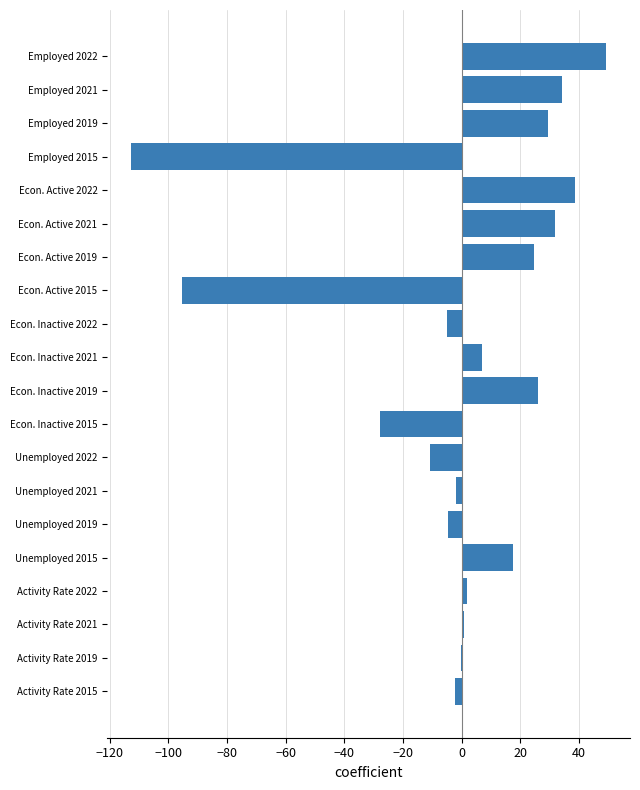

The chart shows a value of -0.1 at Activity Rate 2019. True or false?

True